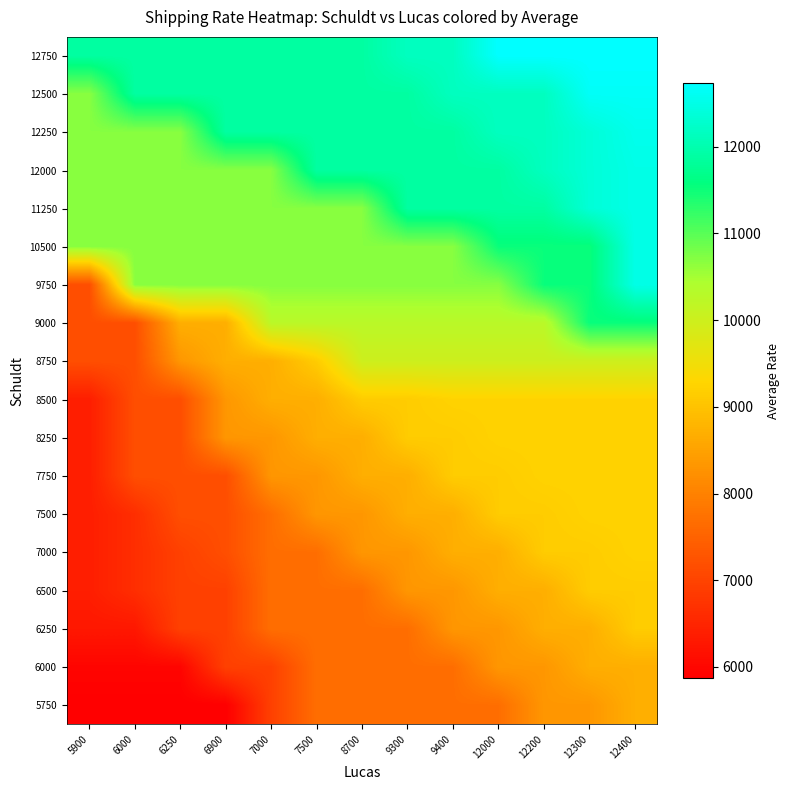

What is the total value across all series at 12300?

188079.0